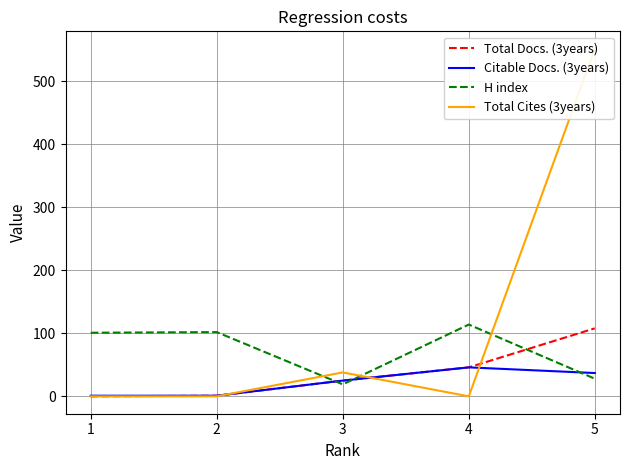

What is the difference between the second highest and minimum values in the H index series?

83